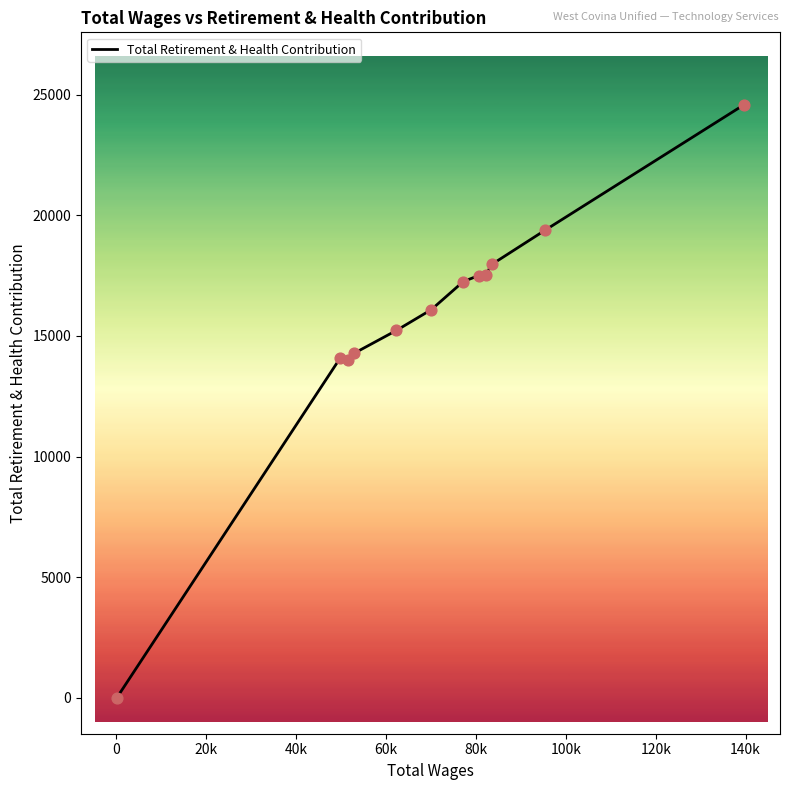

What is the greatest value displayed?

24581.0